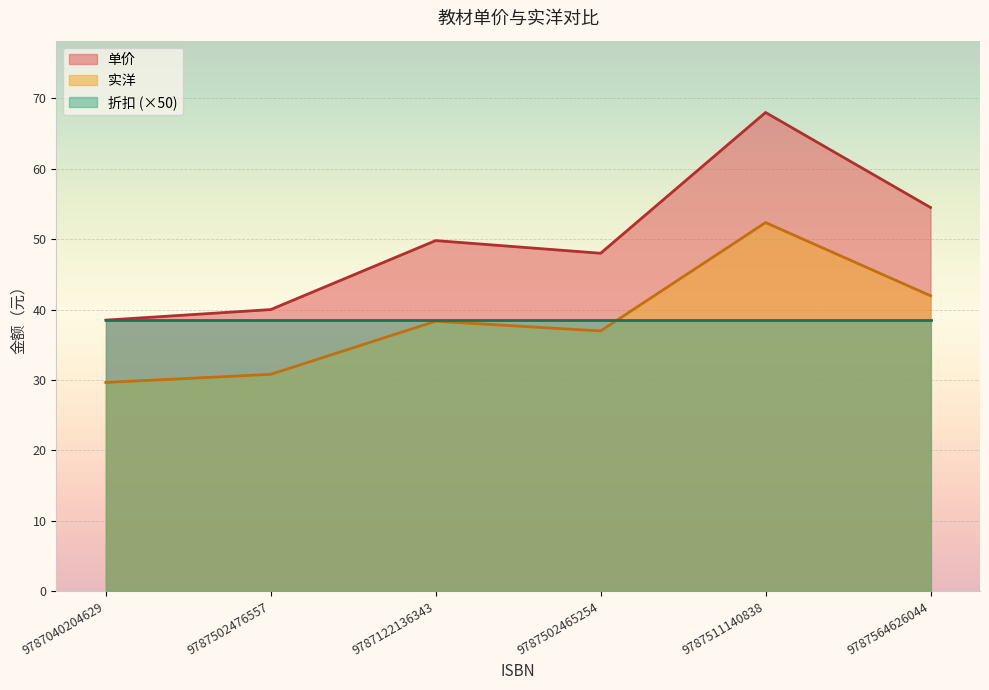

What is the label of the 2nd point from the right?

9787511140838